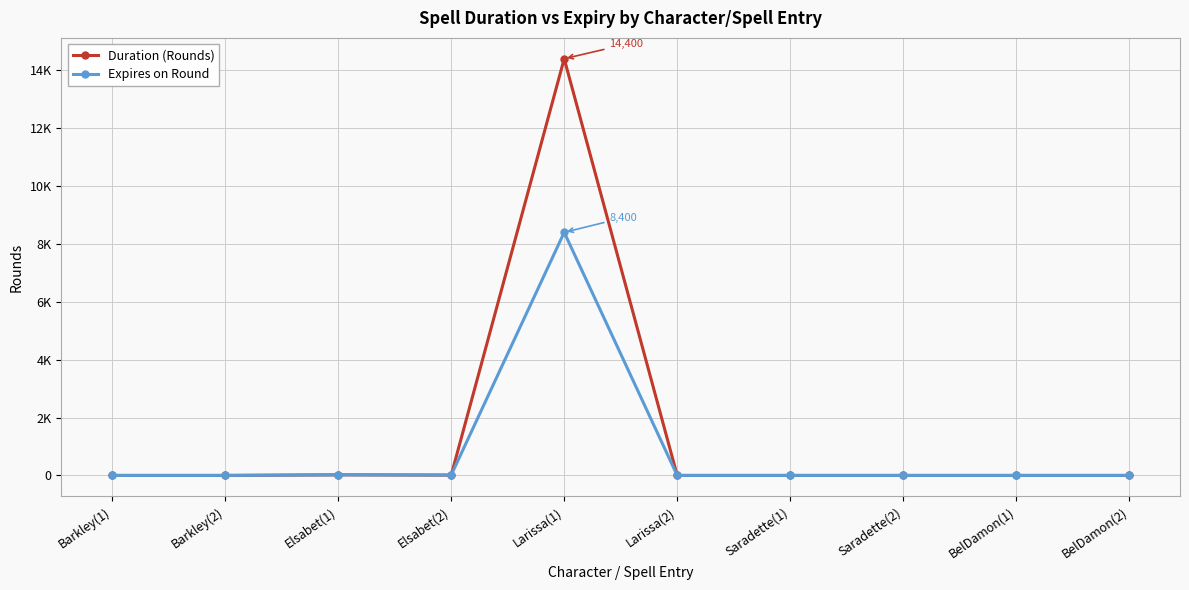

True or false: Duration (Rounds) has a value of 0 at Barkley(1).

True